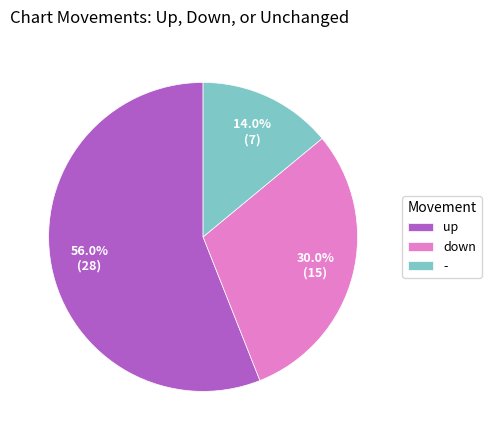

The - slice represents 1% of the pie. True or false?

False